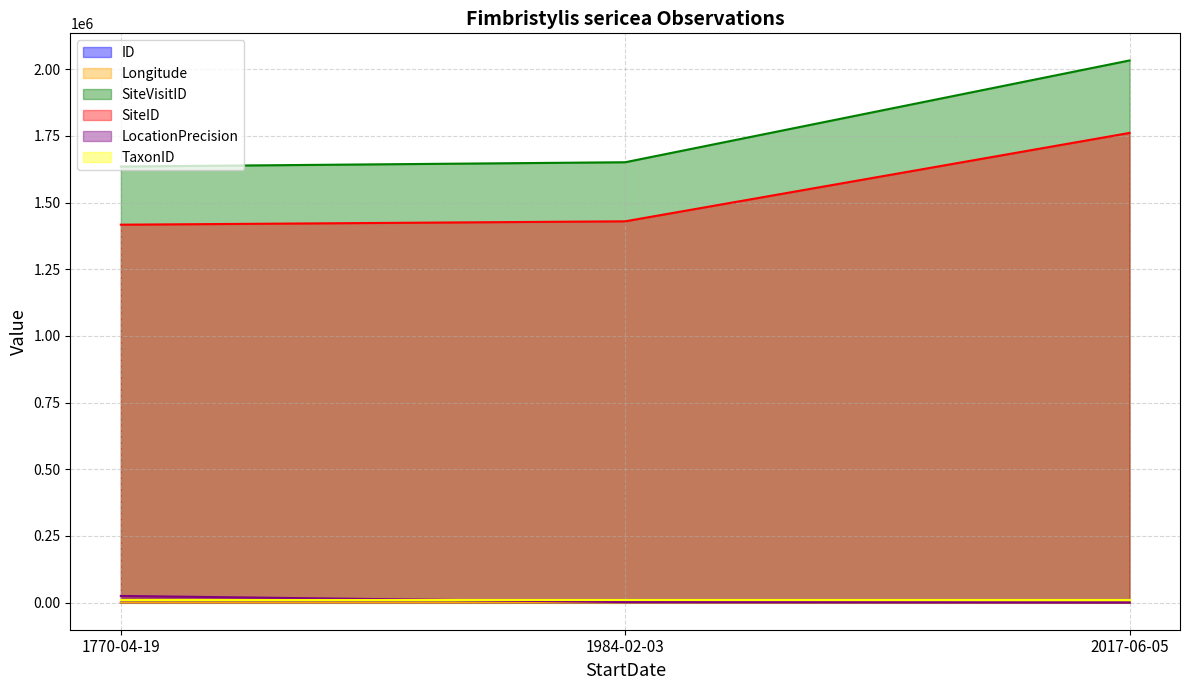

At which category is the sum across all series the highest?

2017-06-05